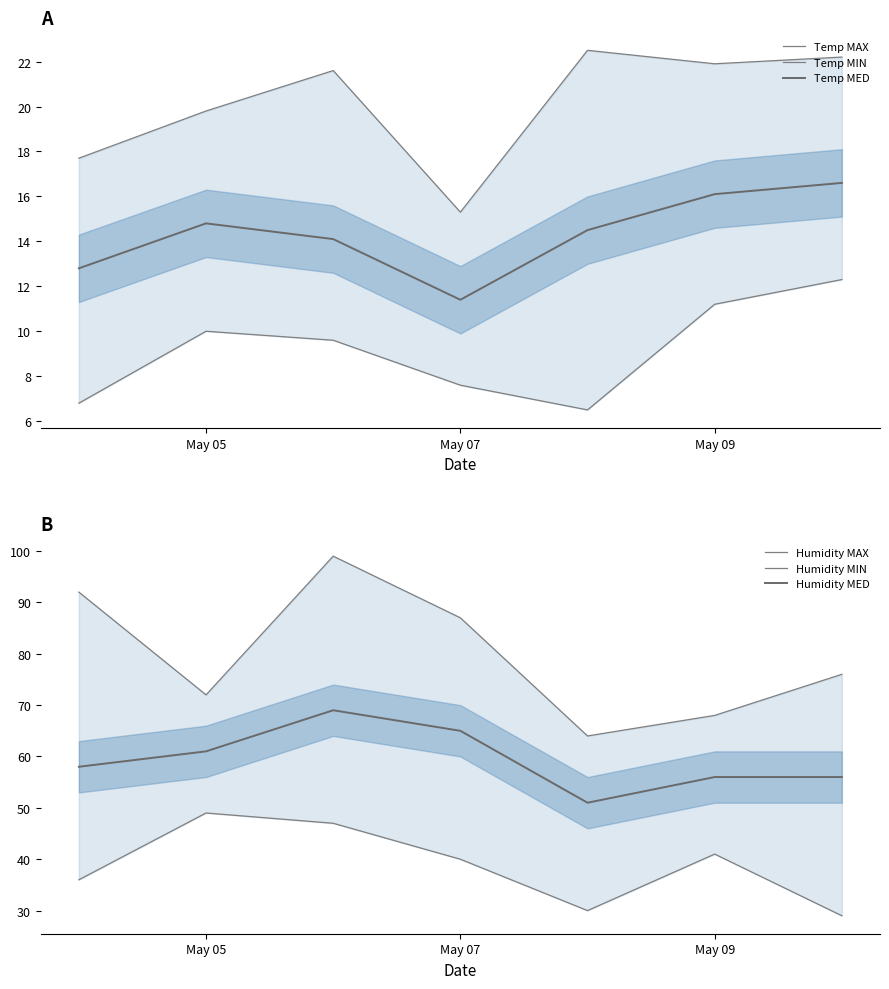

Does the chart have visible grid lines?

No